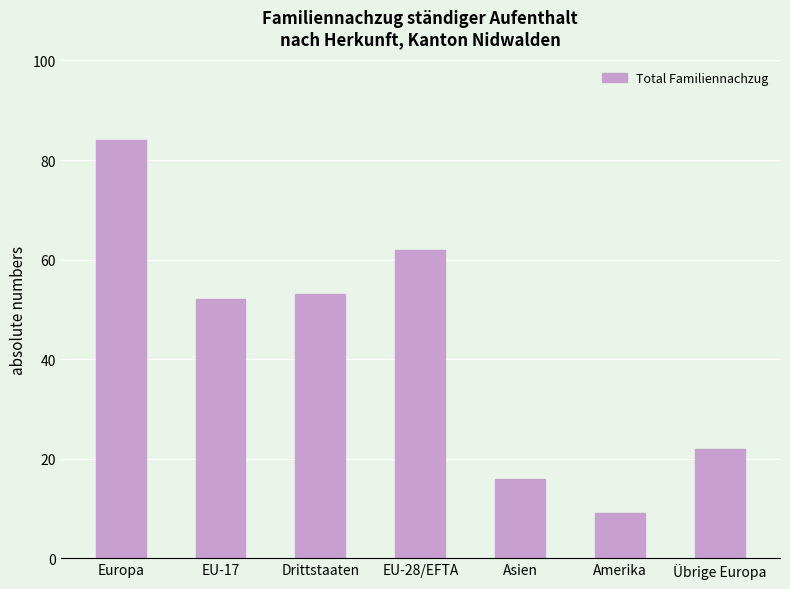

Approximately how many times larger is the value at EU-17 compared to Übrige Europa?

2.4